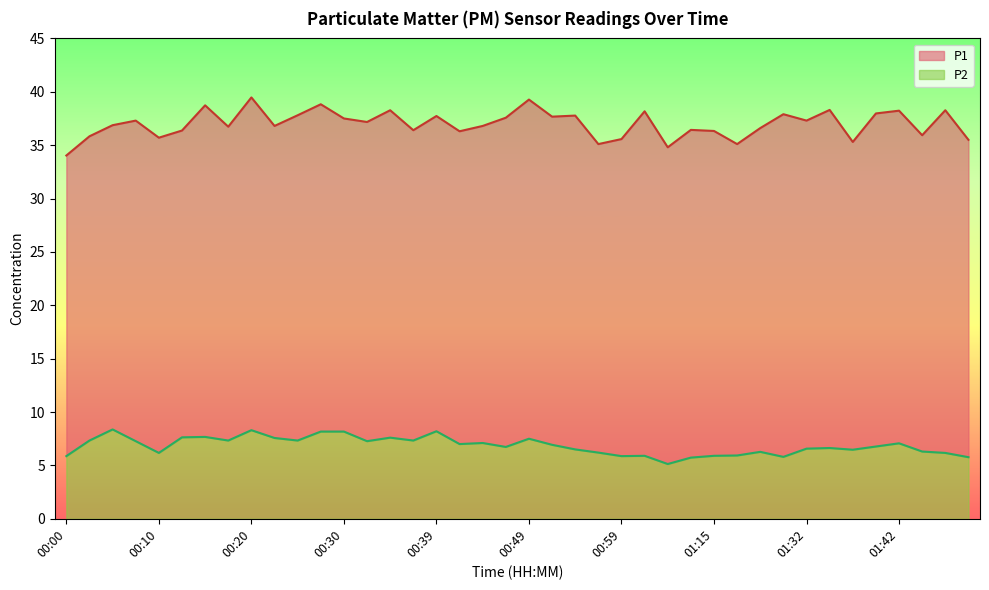

What is the highest value of the P1 series?

39.5